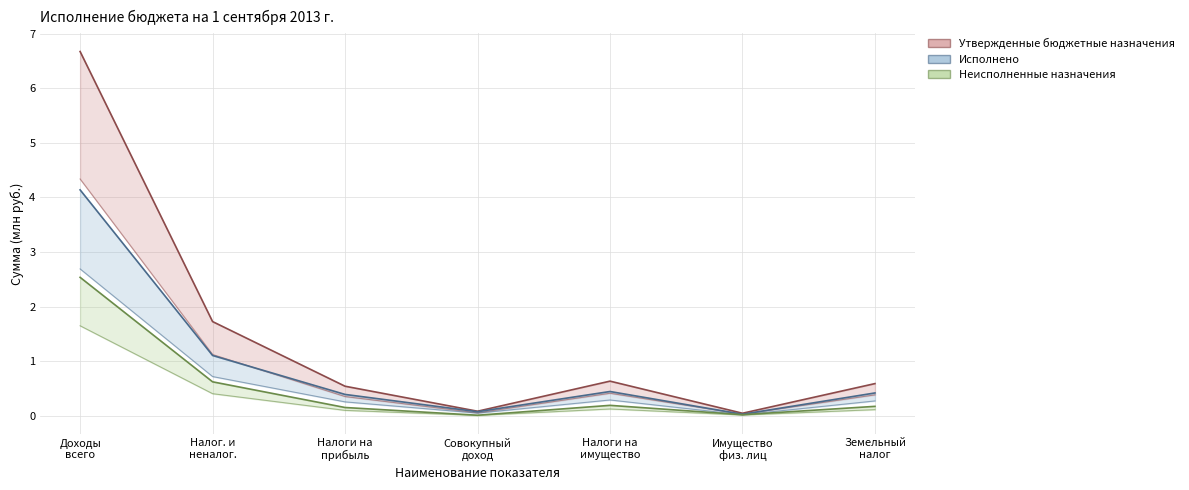

True or false: Утвержденные бюджетные назначения and Исполнено cross at least once.

False